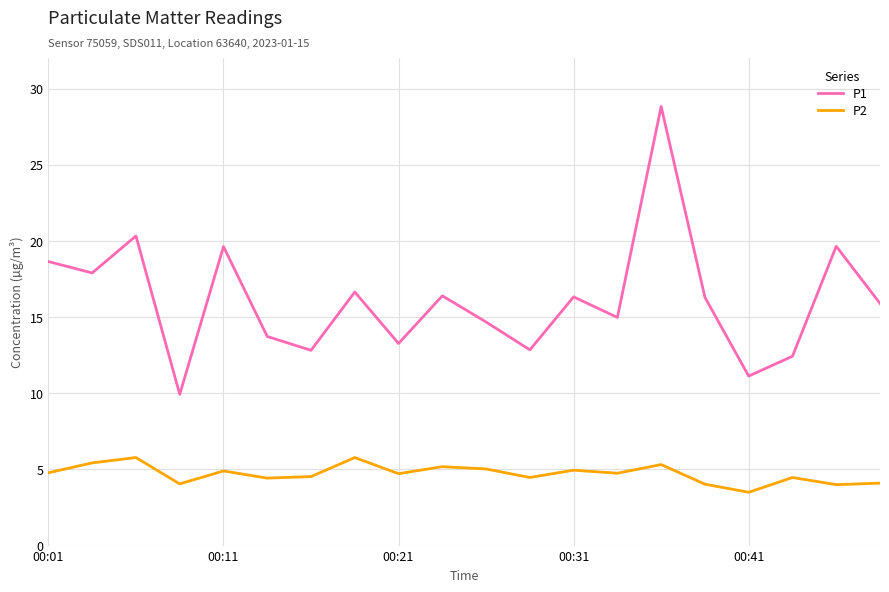

True or false: P1 and P2 cross at least once.

False